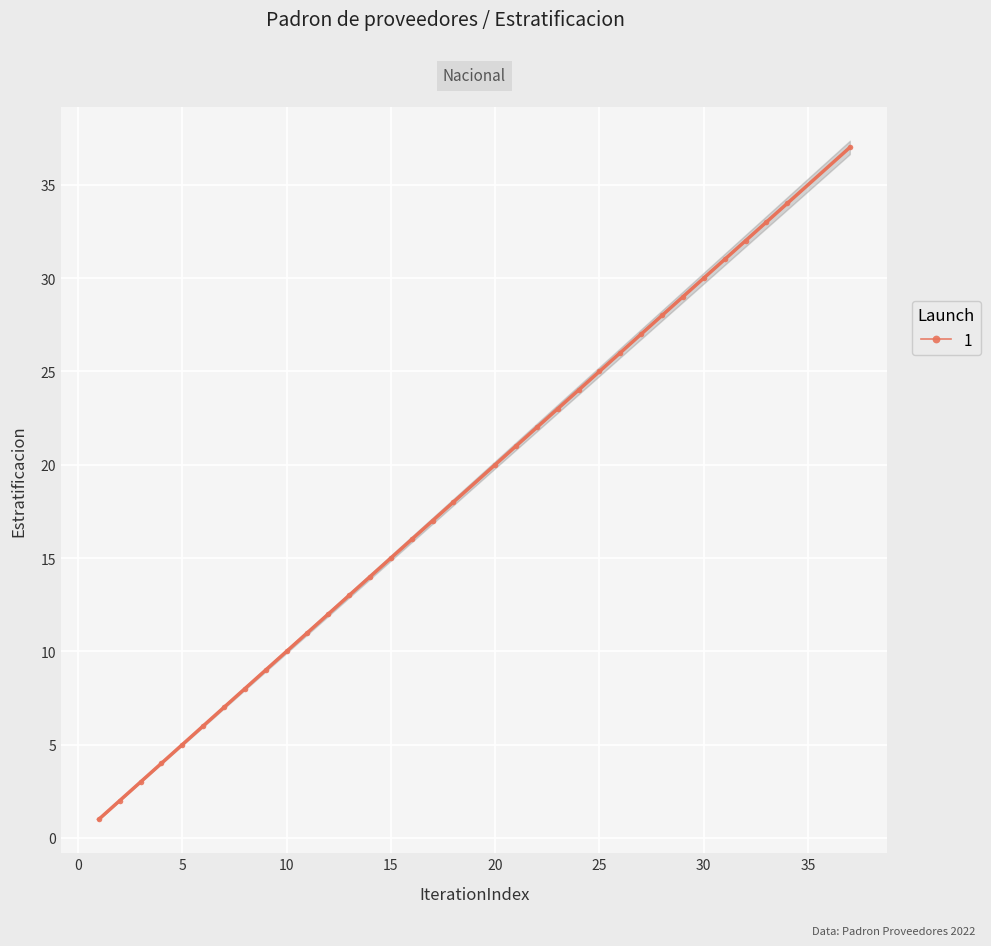

How many data points are above 18?

16